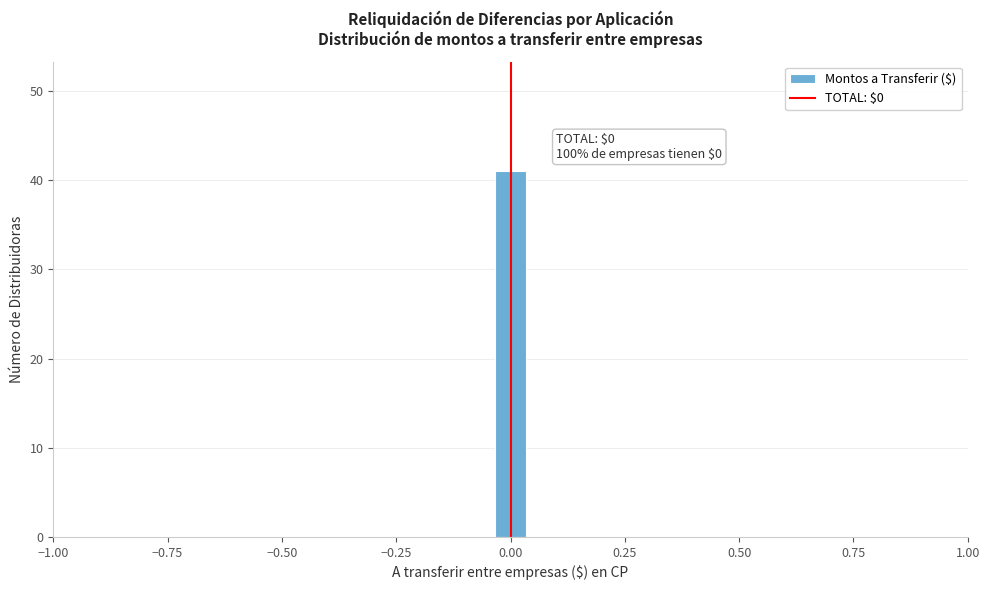

Read against the x-axis, roughly where is the centre of the tallest bar?

0.00